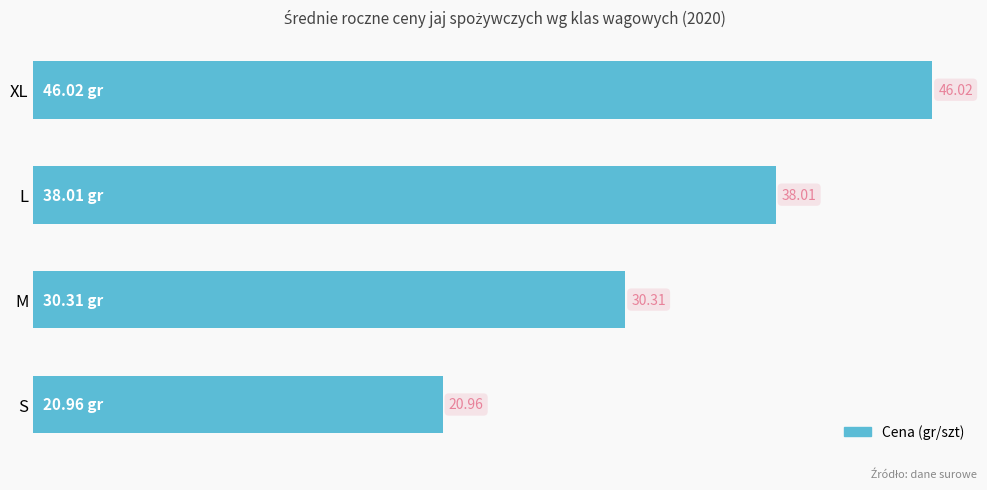

Rank the categories by value from lowest to highest.

S, M, L, XL